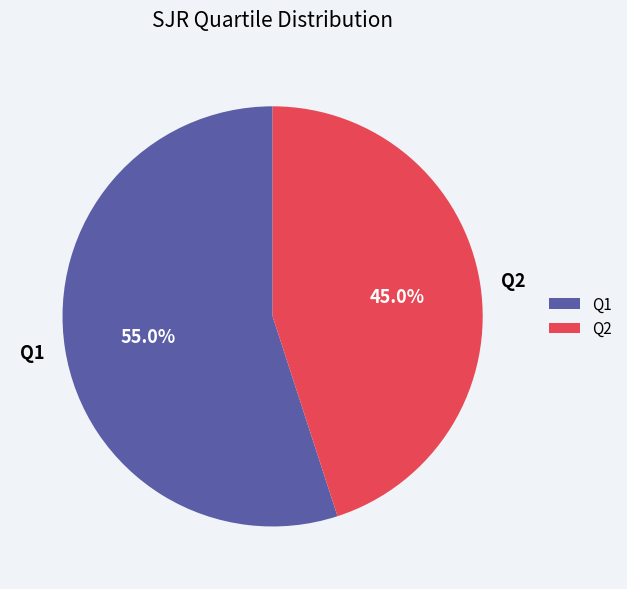

Combined, do Q1 and Q2 account for over 50%?

Yes